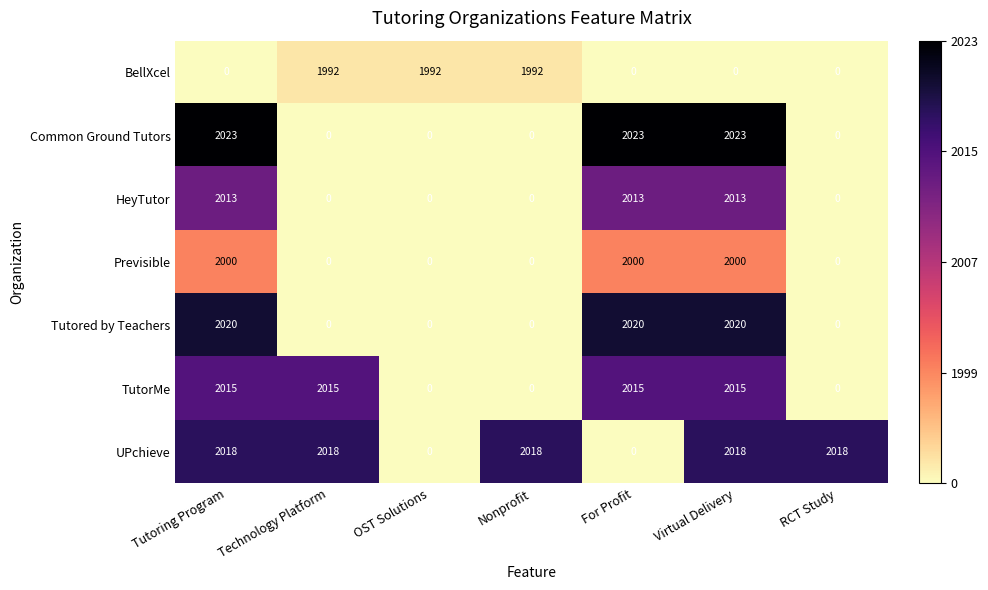

Which series changed the most between OST Solutions and Virtual Delivery?

Common Ground Tutors